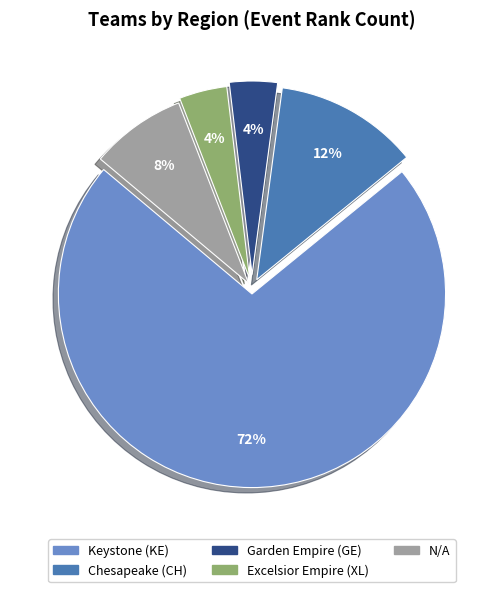

To the nearest percent, what is the difference between the largest and smallest slice percentages?

68%